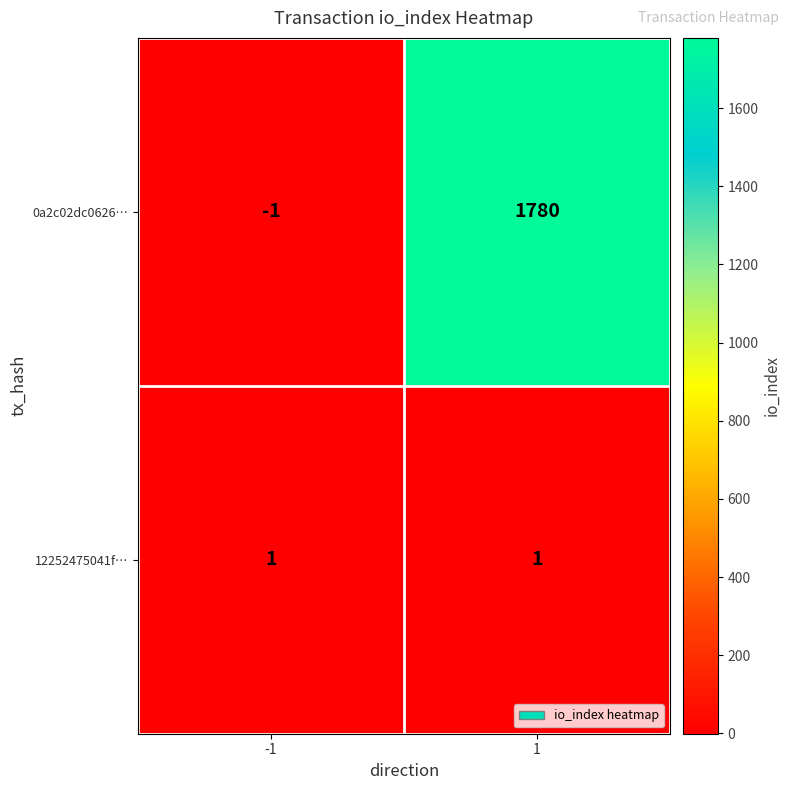

Count the number of data series in this chart.

2